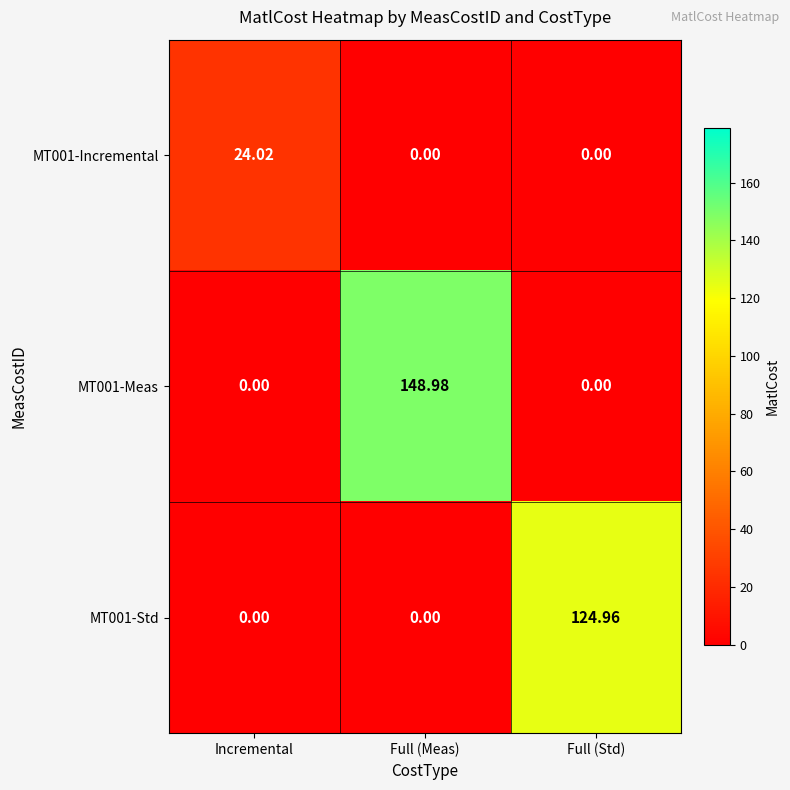

At which category is the sum across all series the highest?

Full (Meas)